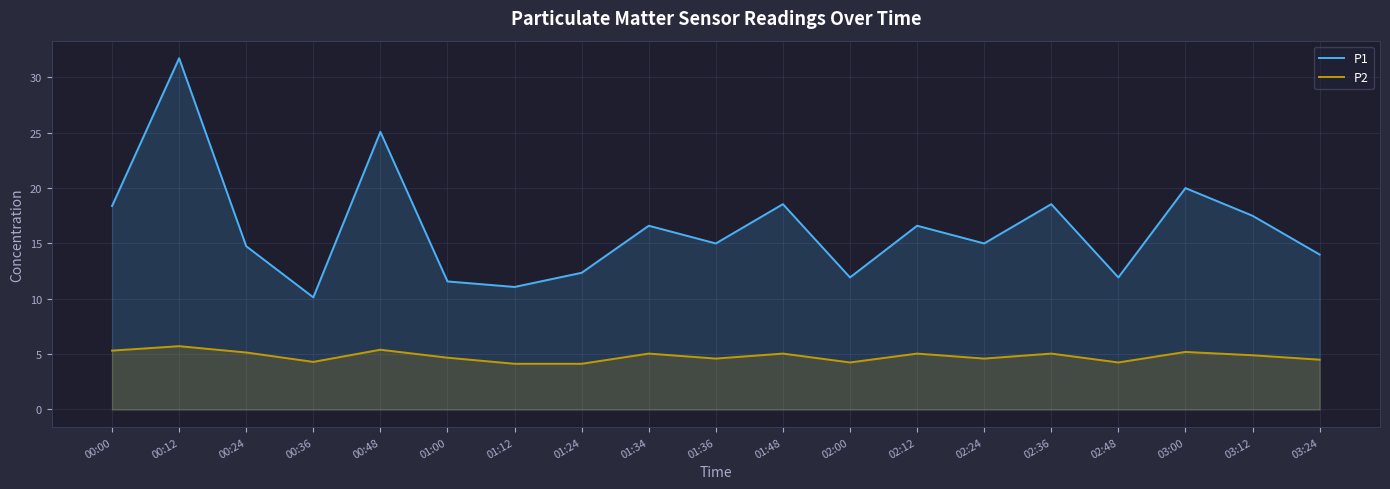

True or false: P1 and P2 intersect in this chart.

False